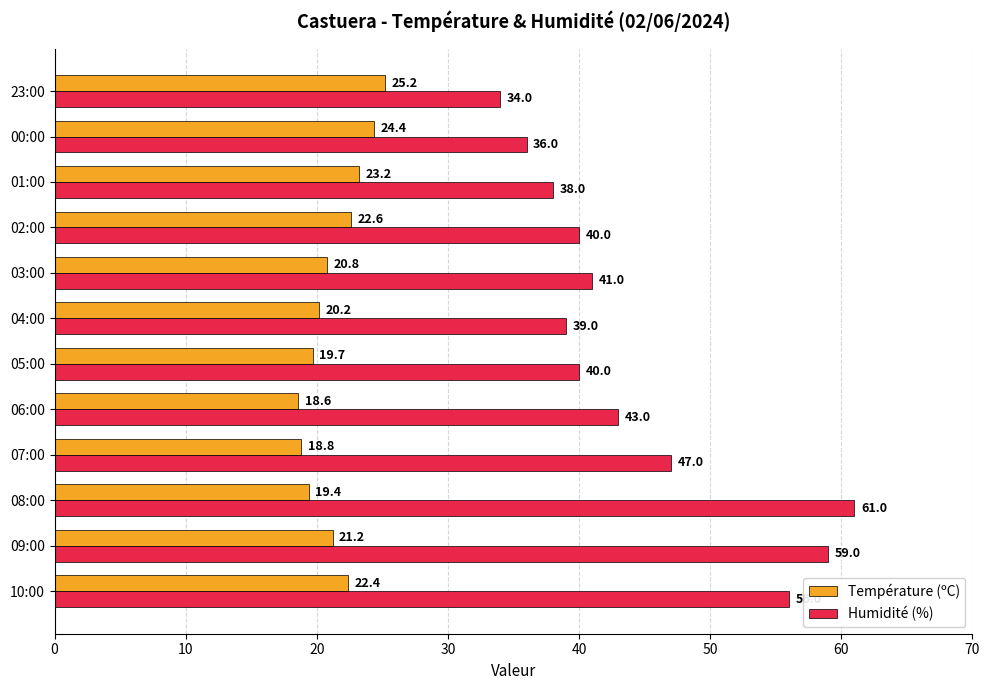

What is the maximum value for Humidité (%)?

61.0